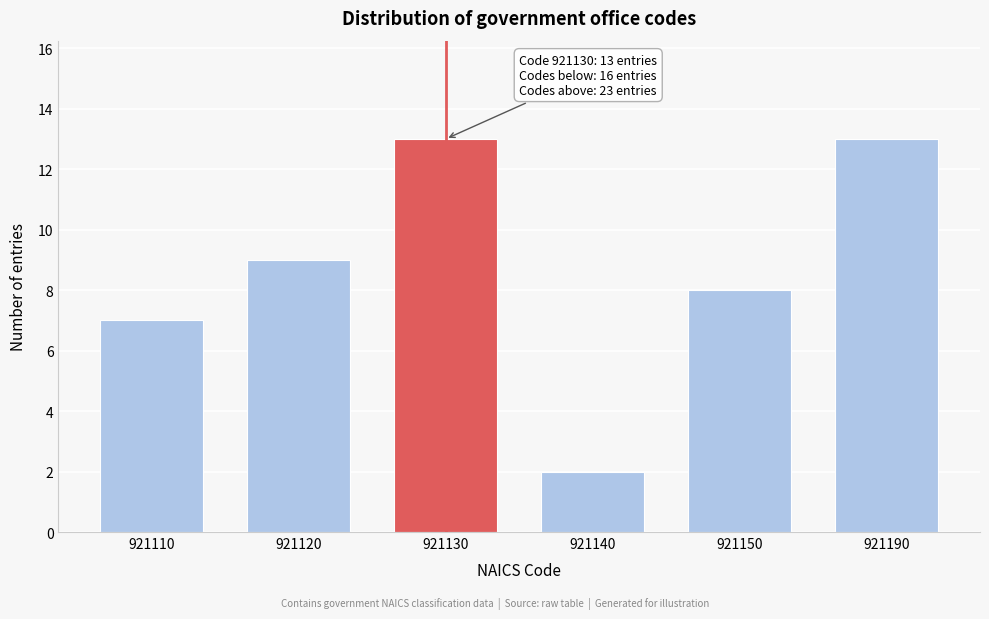

Reading left to right, transcribe all the data shown in this chart.

921110=7	921120=9	921130=13	921140=2	921150=8	921190=13